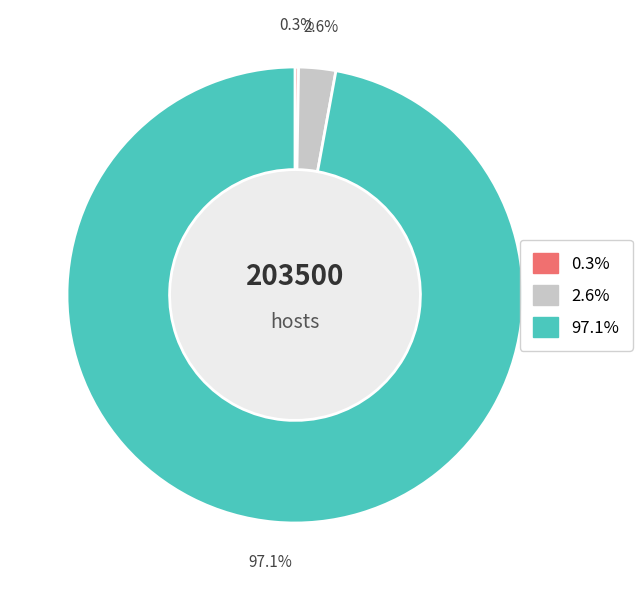

Is there any slice that represents more than half of the pie?

Yes